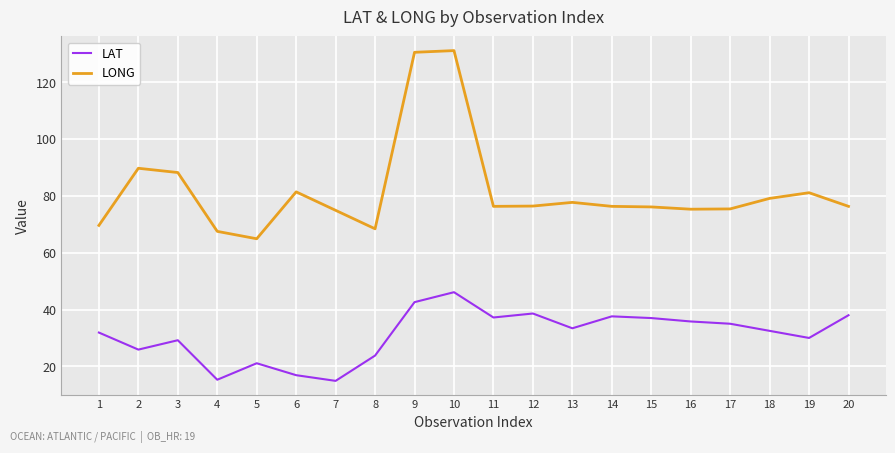

True or false: LONG and LAT intersect in this chart.

False